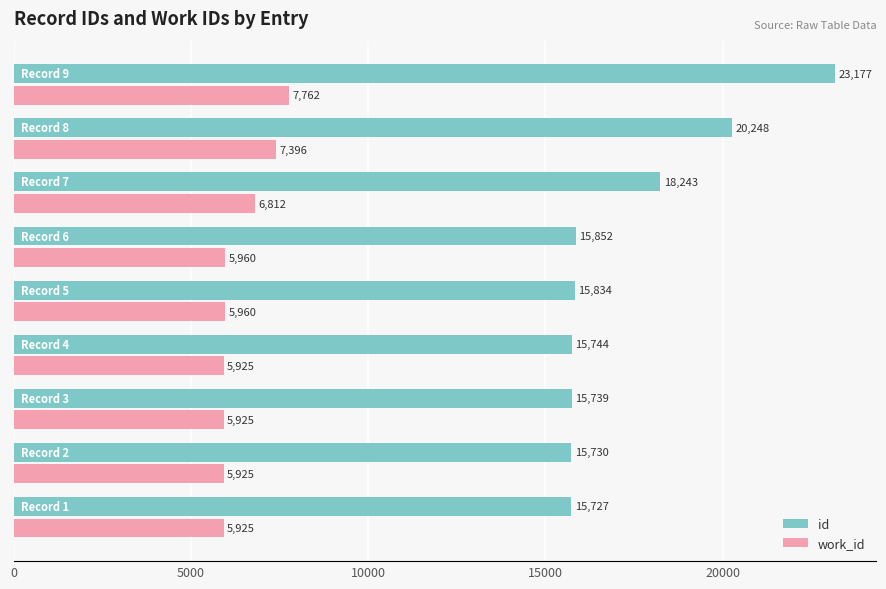

At how many categories does at least one series exceed 21477?

1